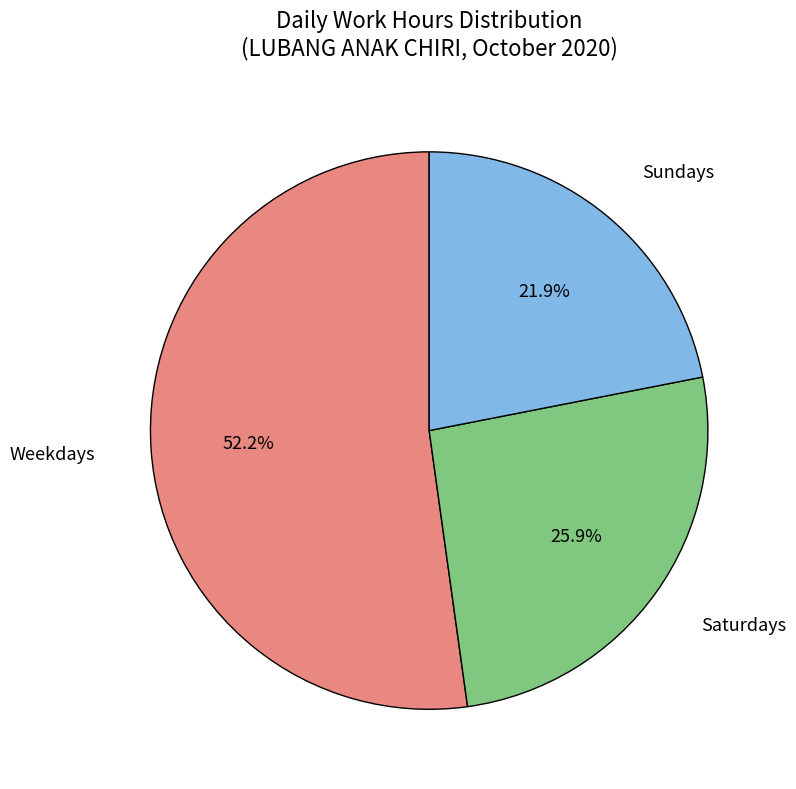

Which category accounts for the majority?

Weekdays